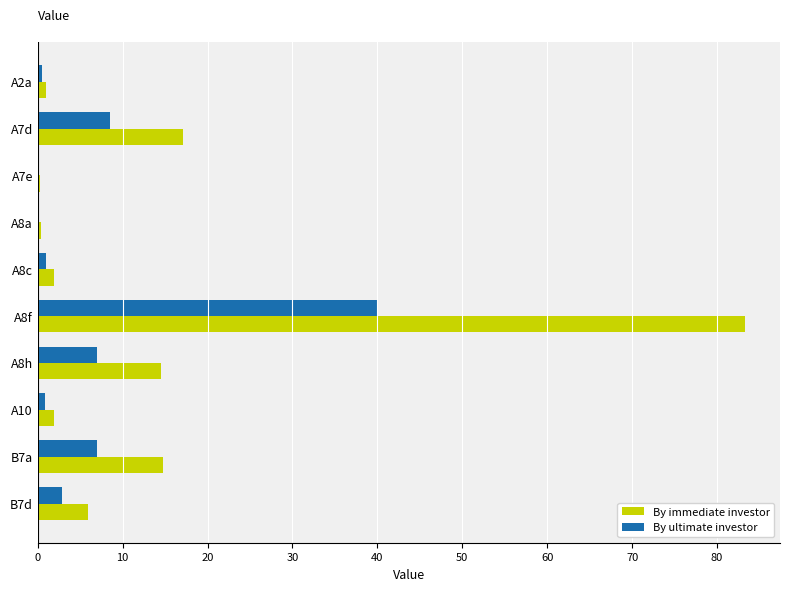

At which label does By ultimate investor reach its peak?

A8f